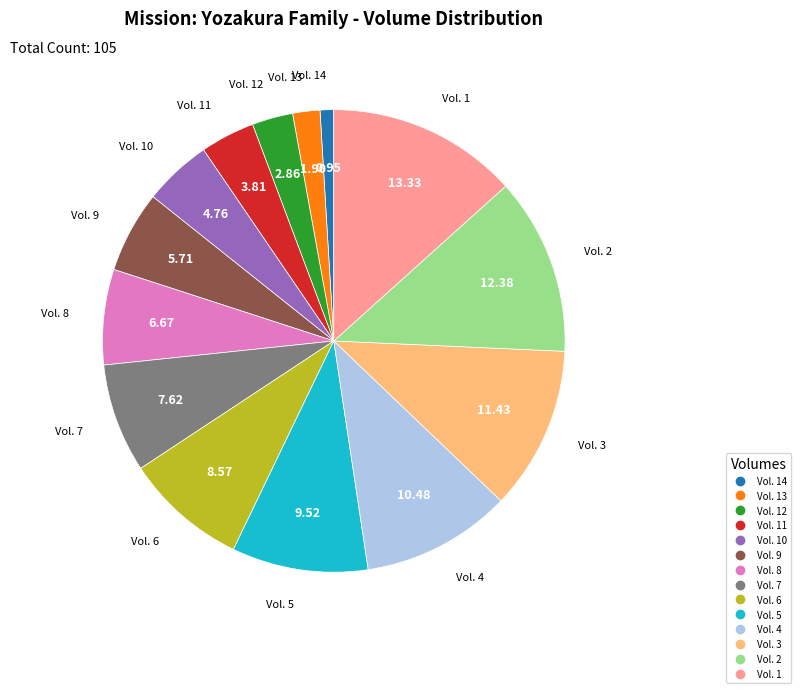

Does any single category account for the majority?

No